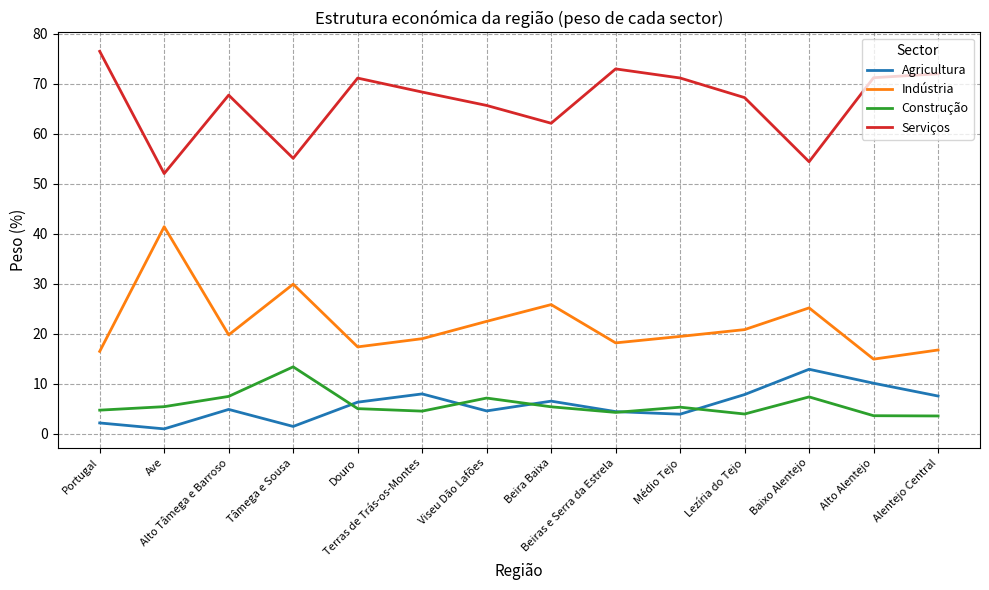

What is the difference between the highest and lowest values at Alto Alentejo?

67.6